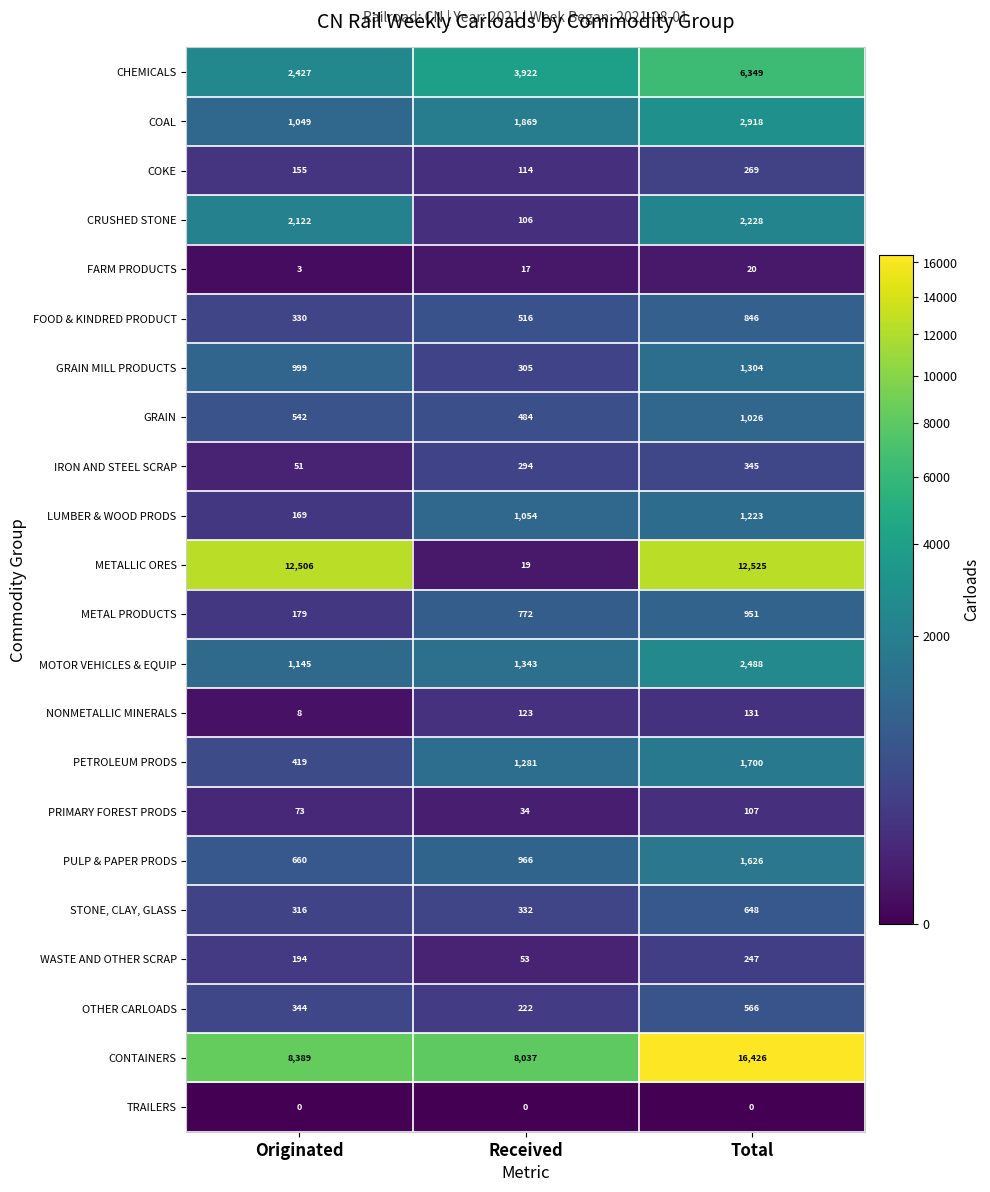

At how many categories does at least one series exceed 6997?

3